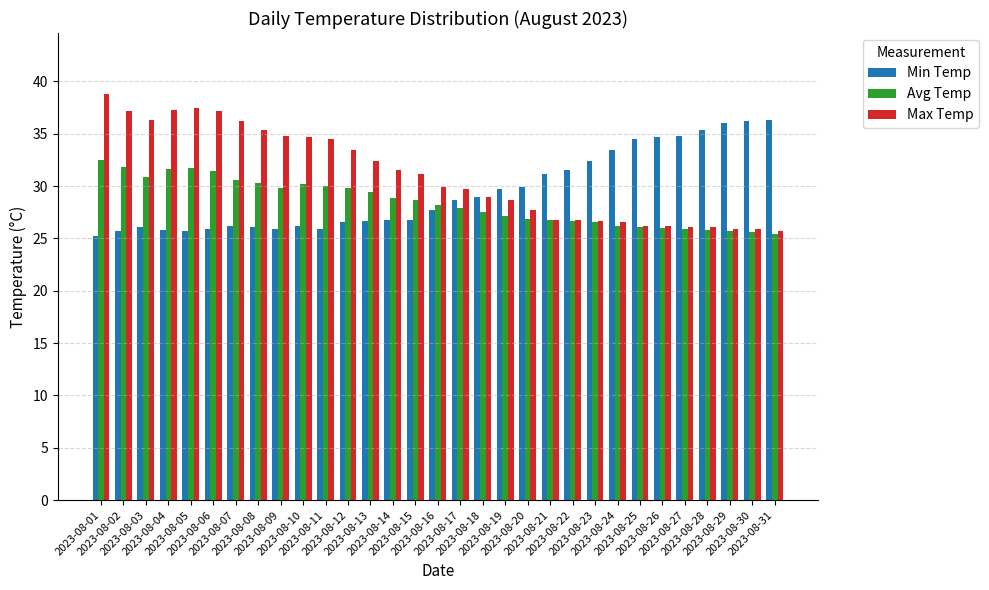

The Max Temp series shows 34.7 at 2023-08-10. True or false?

True